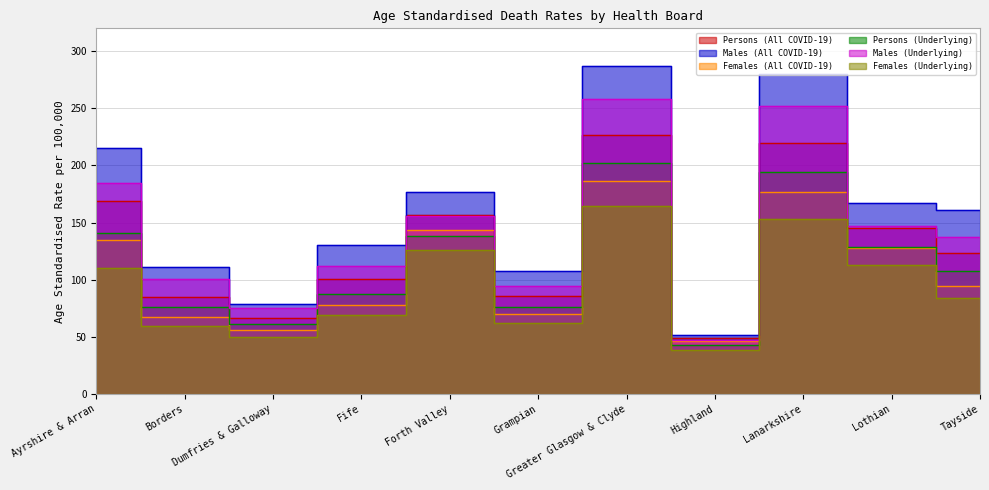

At which label is Males (All COVID-19) closest to 169?

Lothian